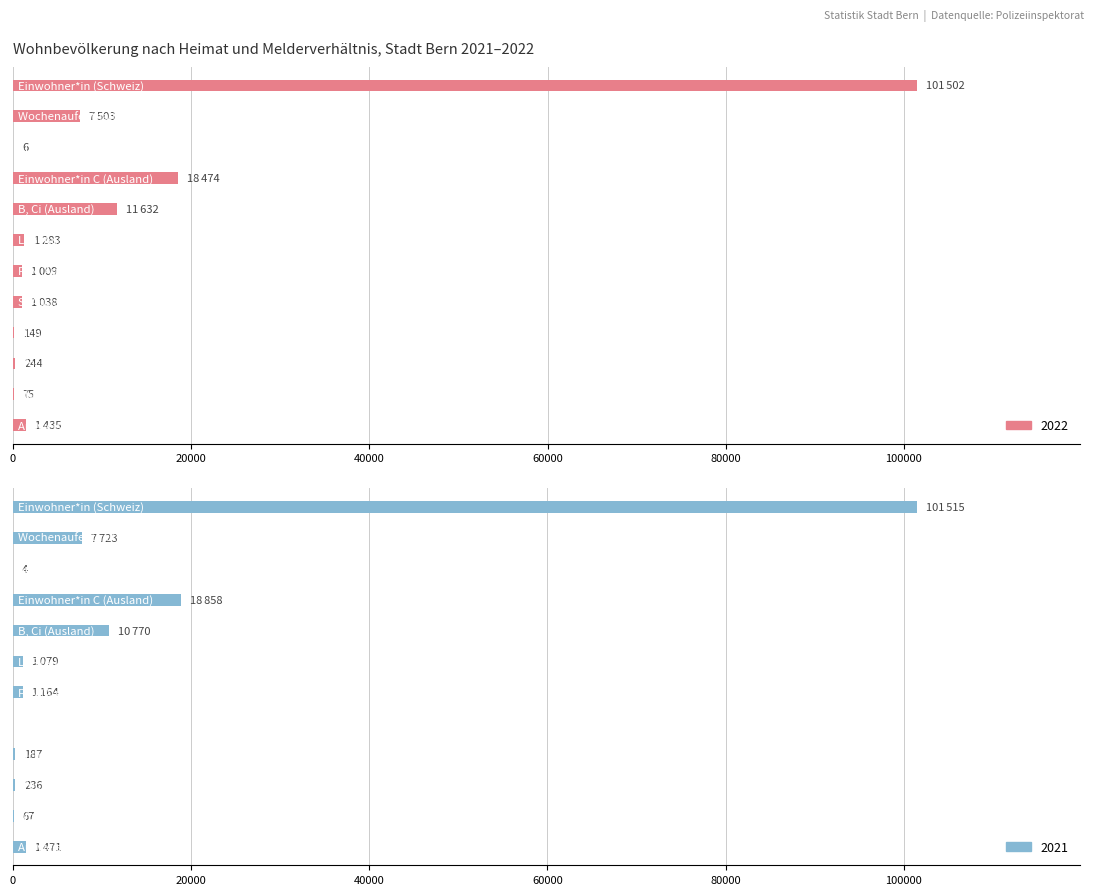

List the series in order of their peak value, highest first.

2021, 2022